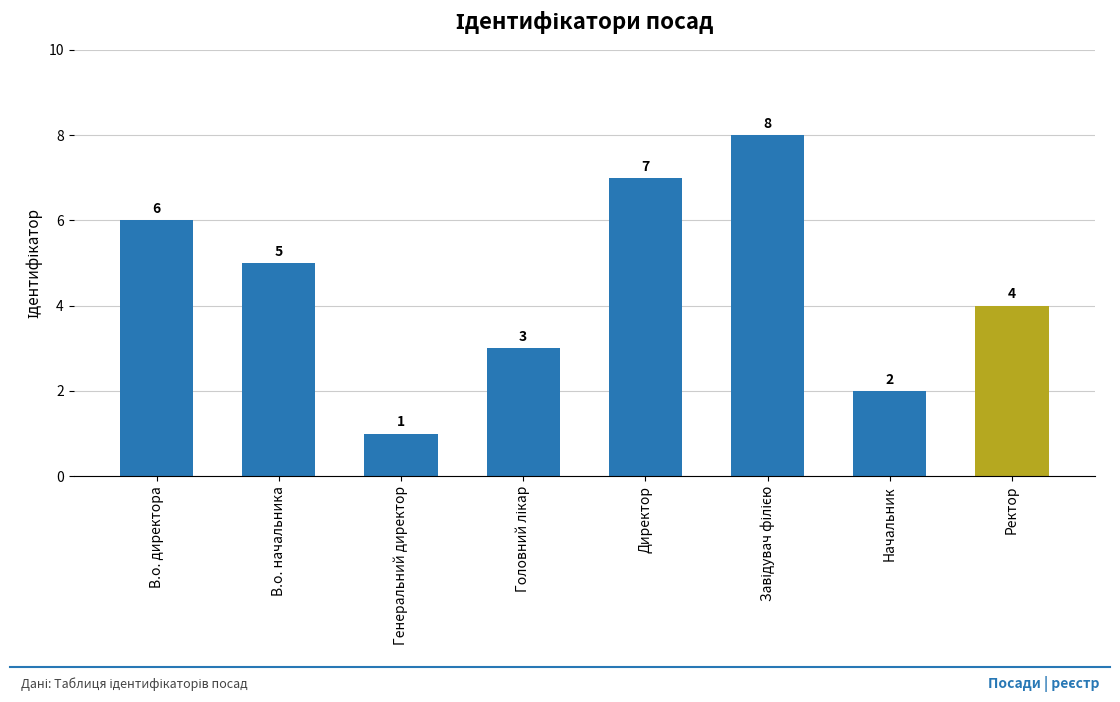

How many data points are less than 5?

4